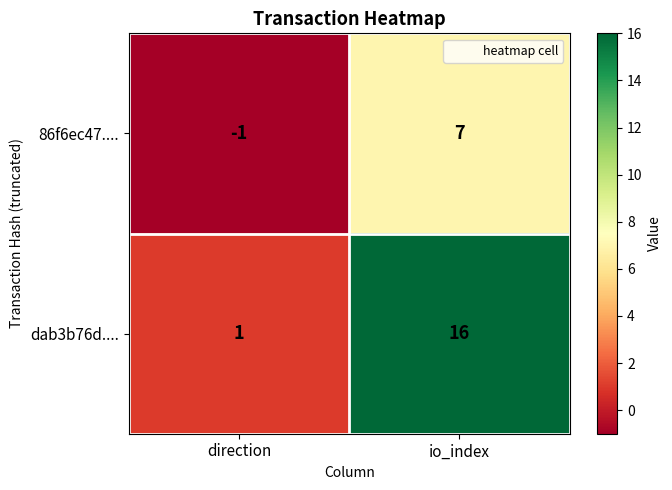

What is the sum of all 86f6ec47.... values?

6